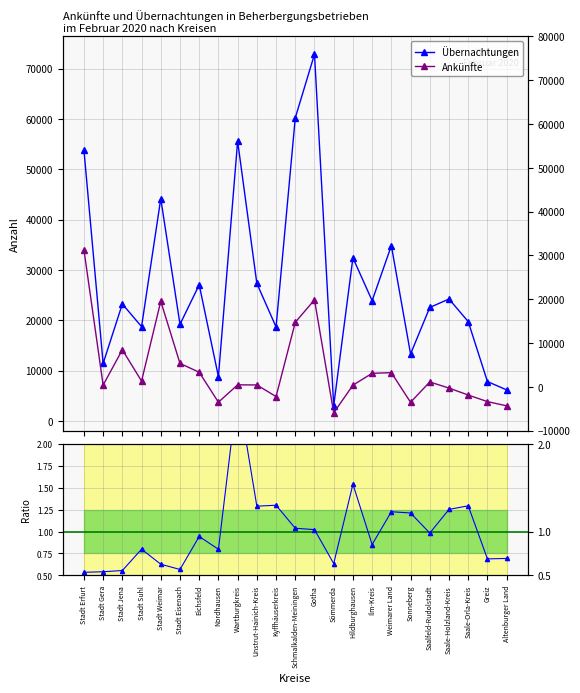

True or false: Übernachtungen and Ankünfte intersect in this chart.

False